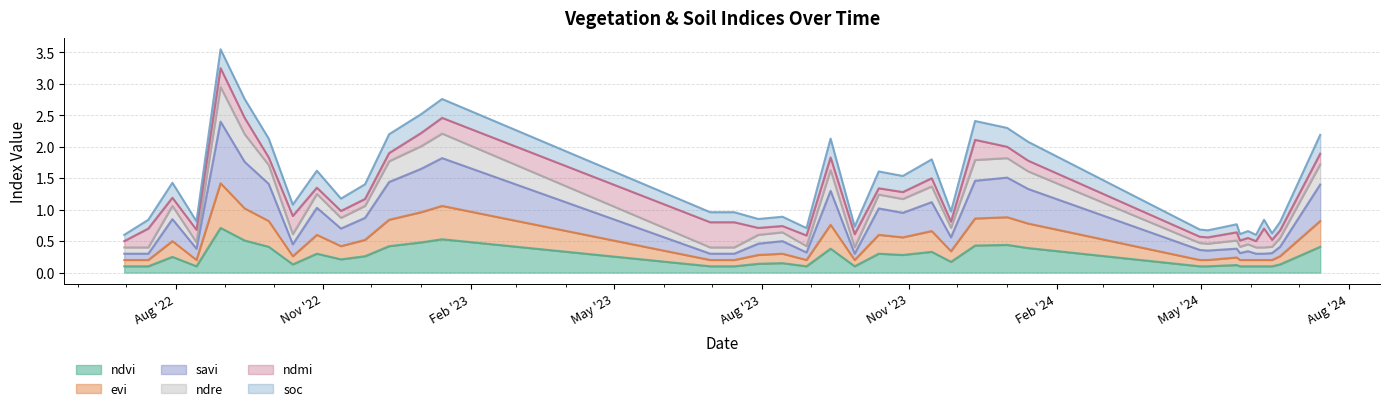

How many ndvi values are between 0 and 1?

38